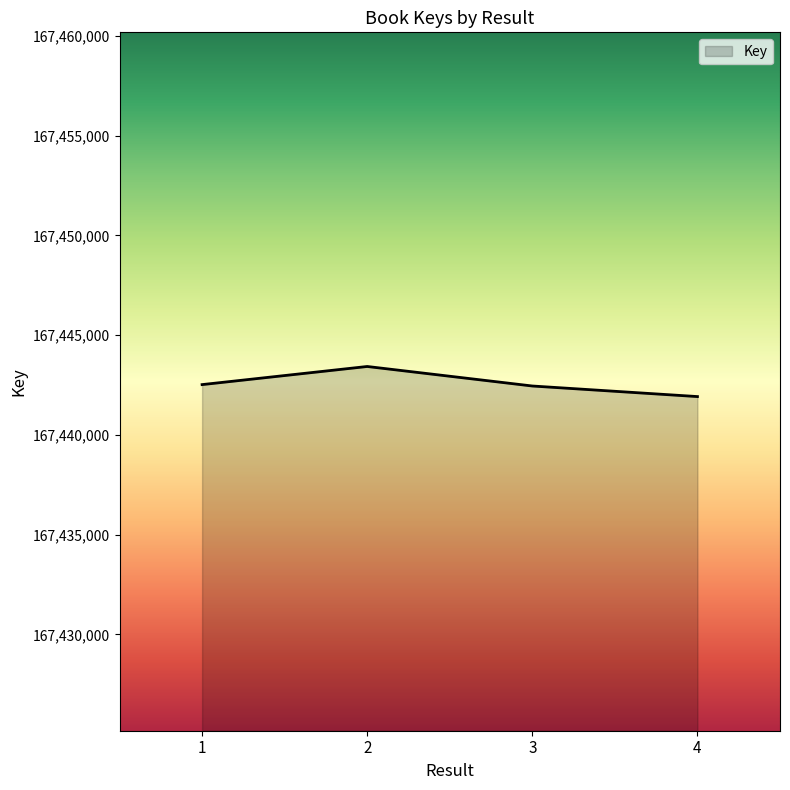

What is the greatest value displayed?

167443429